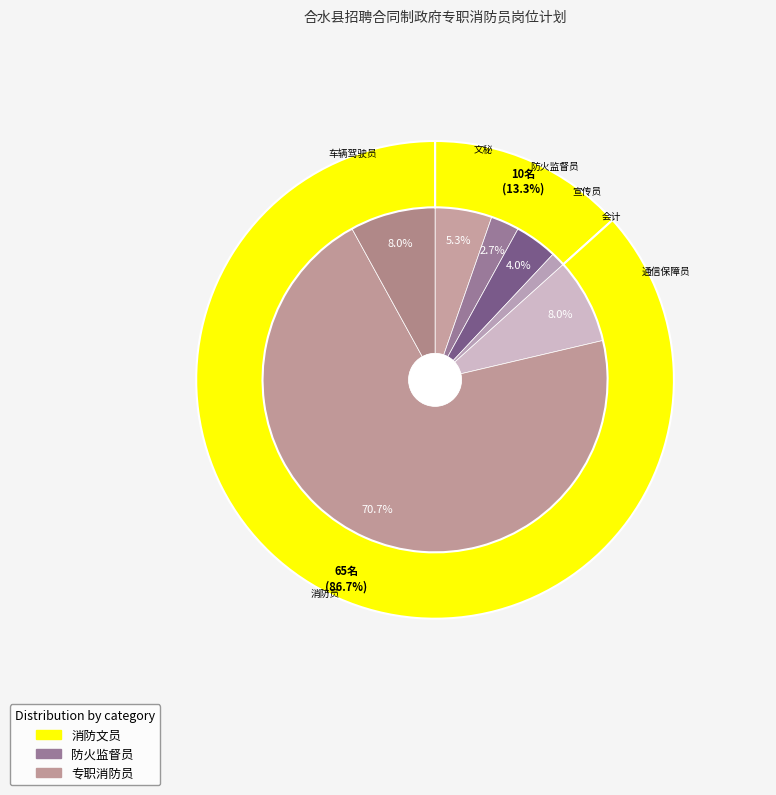

Is there any slice that represents more than half of the pie?

Yes